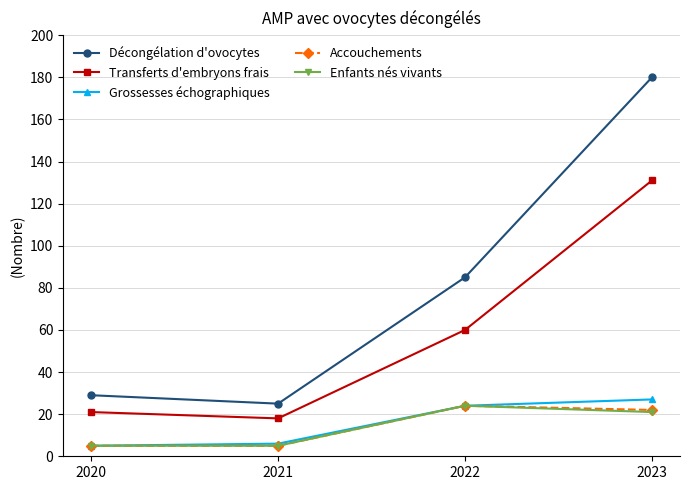

How many interior local peaks does the Enfants nés vivants series have?

1